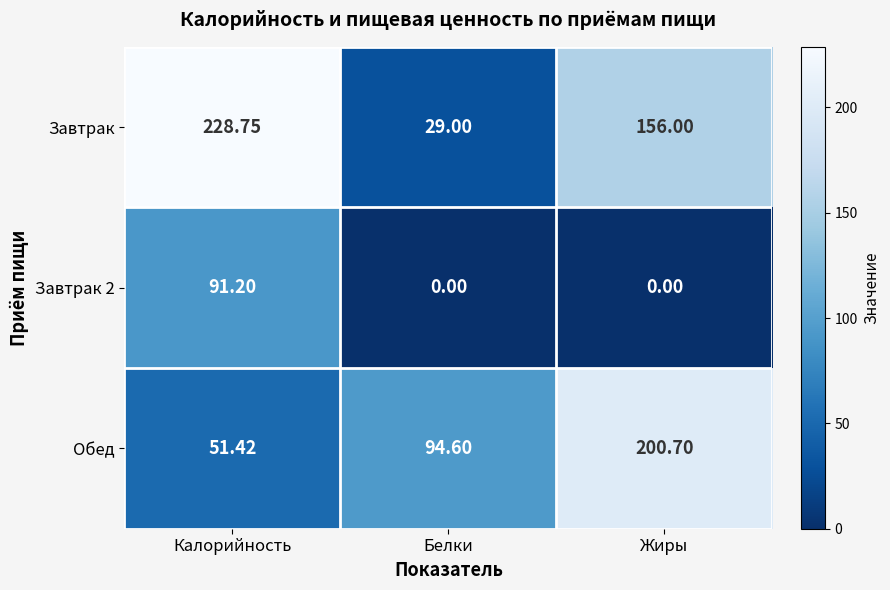

At which label does Завтрак 2 reach its peak?

Калорийность